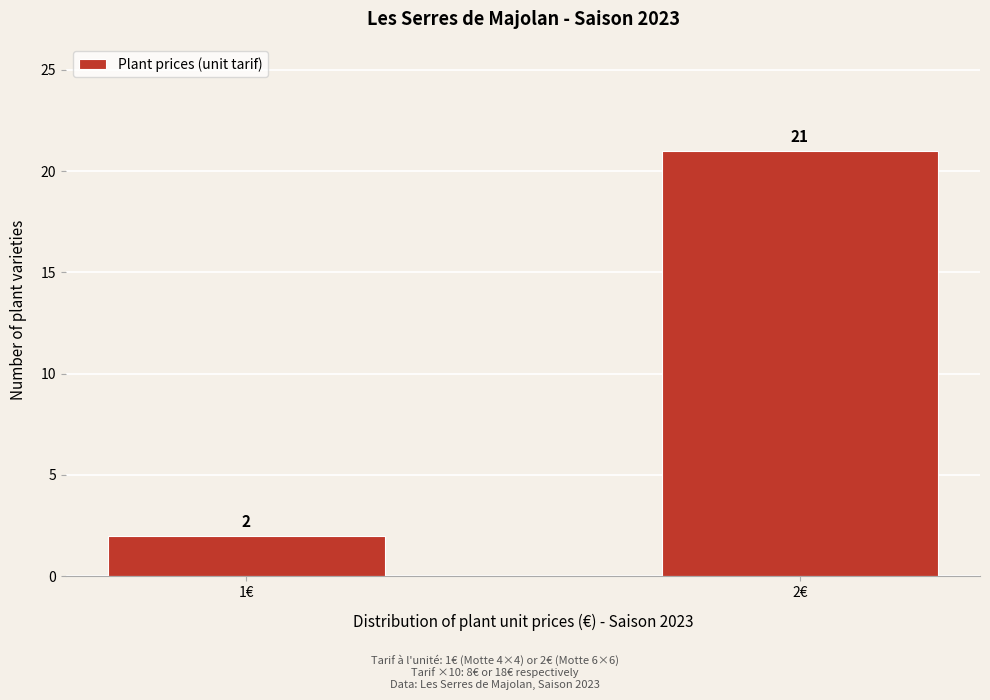

Reading right to left, transcribe all the data shown in this chart.

2€=21	1€=2